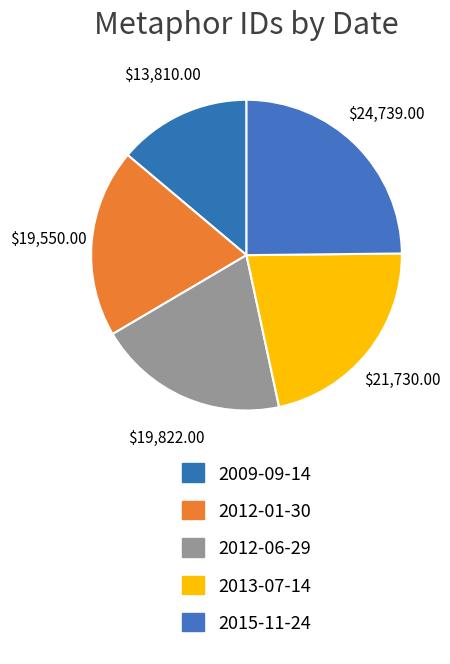

Does 2009-09-14 account for over 50% of the chart?

No